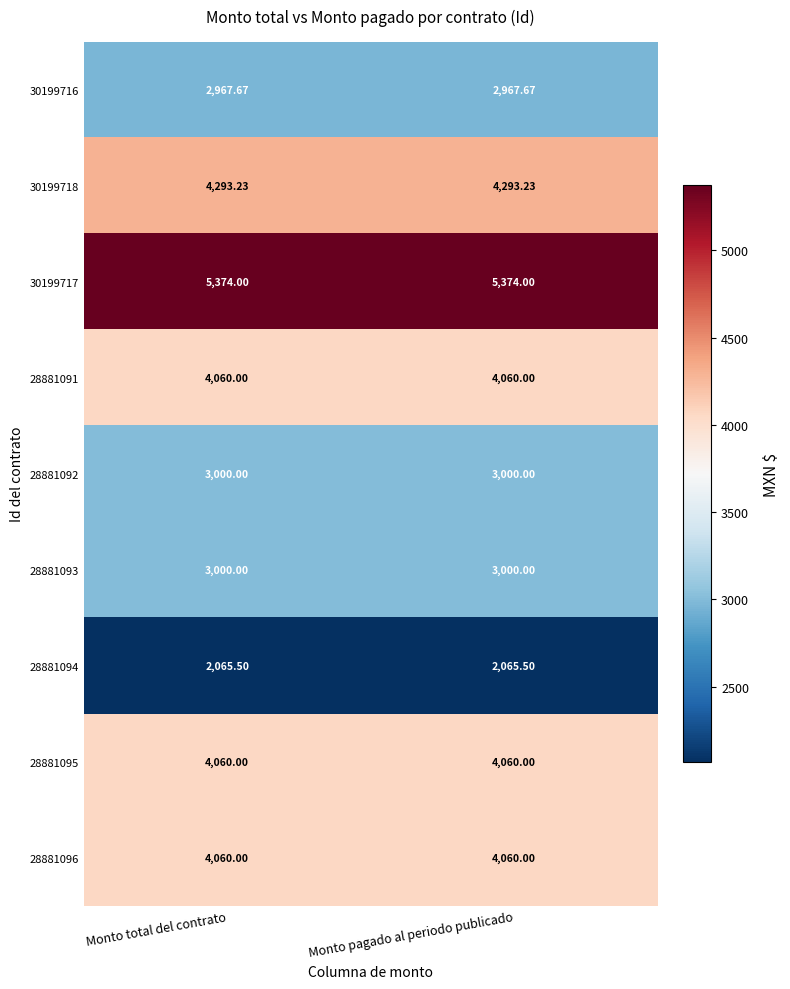

Is the value of 28881094 at Monto pagado al periodo publicado greater than the value of 30199716 at Monto pagado al periodo publicado?

No